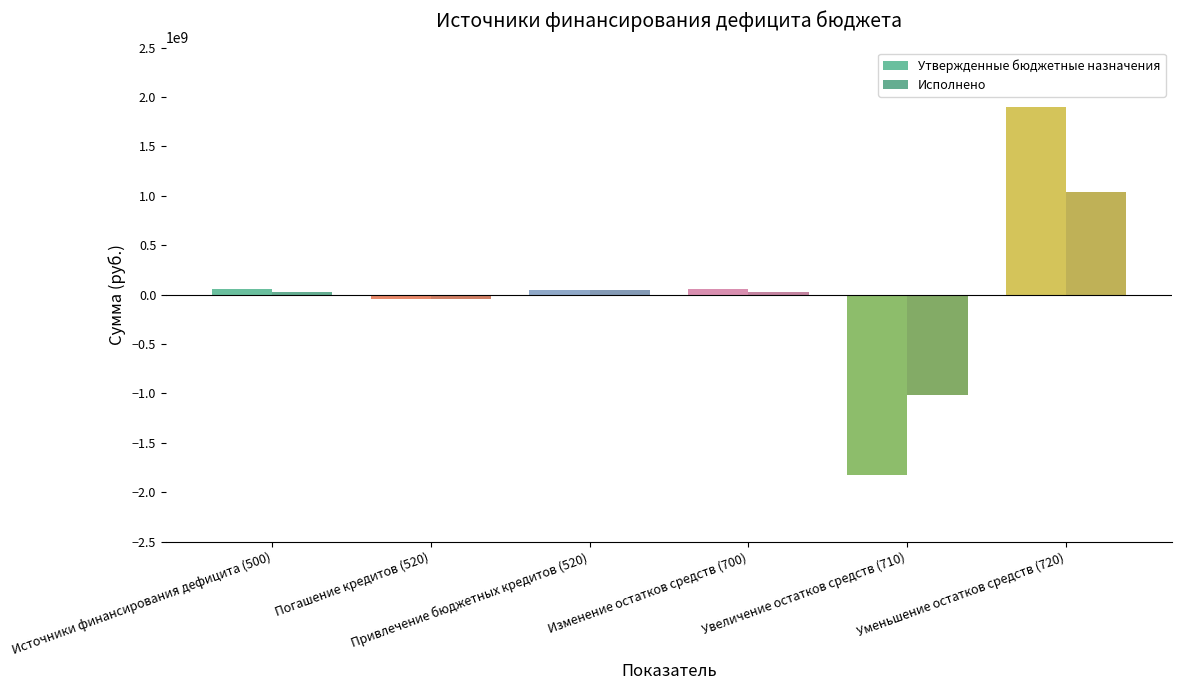

Which series has the largest range (max minus min)?

Утвержденные бюджетные назначения